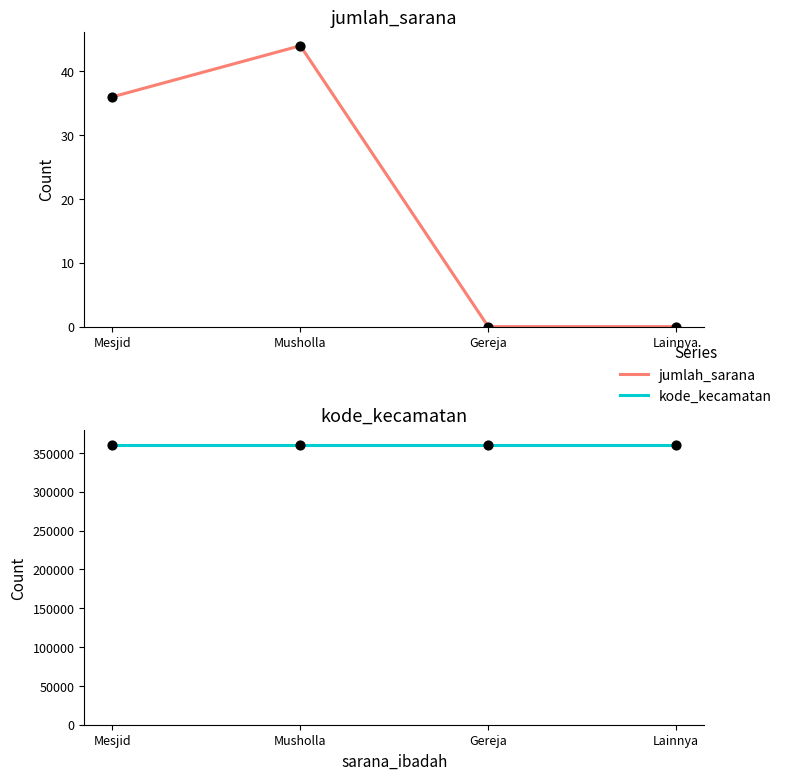

At which category is the sum across all series the highest?

Musholla